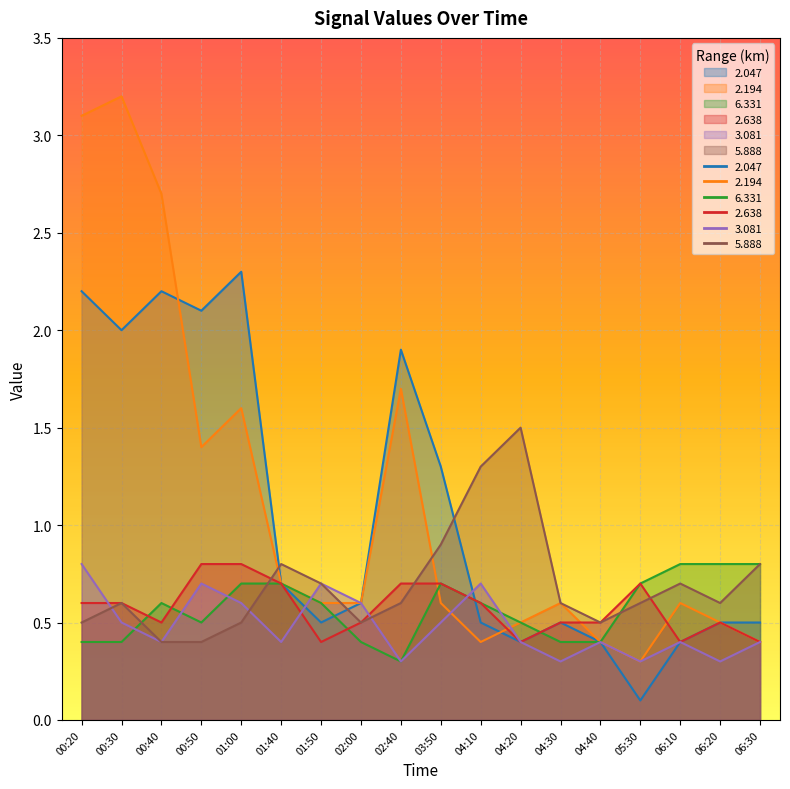

Which series has the largest total across all categories?

2.194